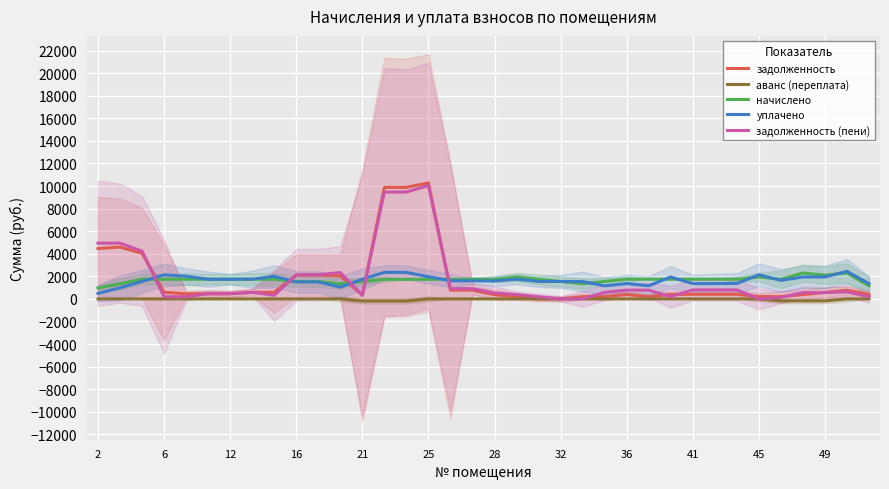

True or false: задолженность and уплачено intersect in this chart.

True